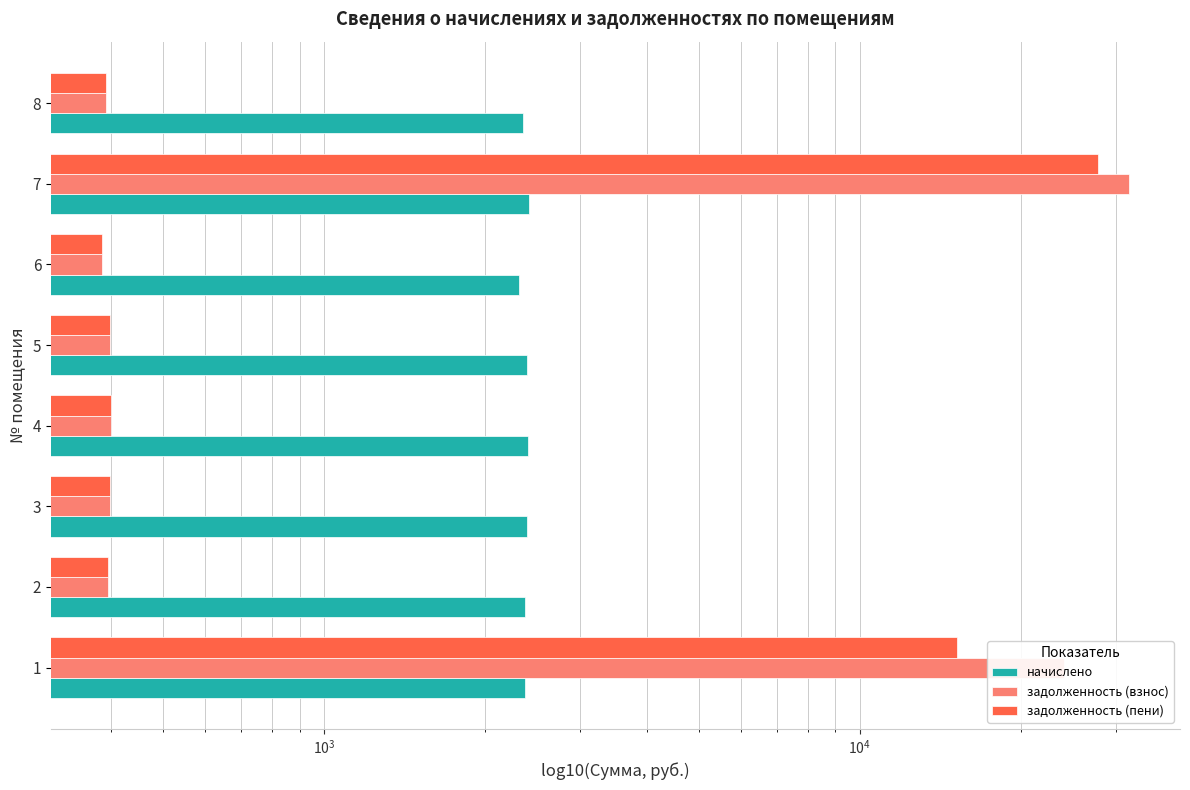

What is the sum of all начислено values?

19009.8